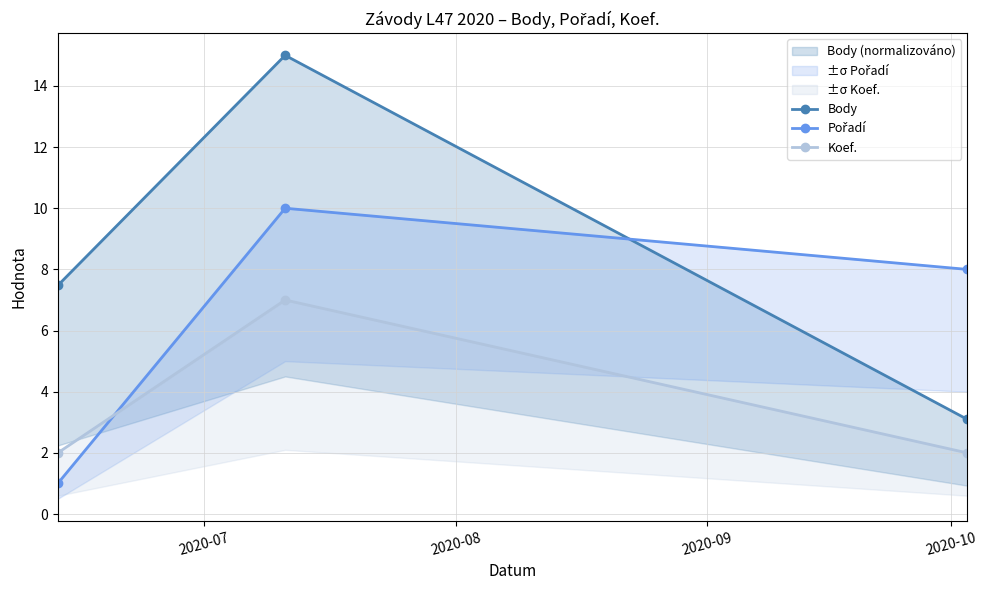

How many data points in Pořadí are less than 8?

1